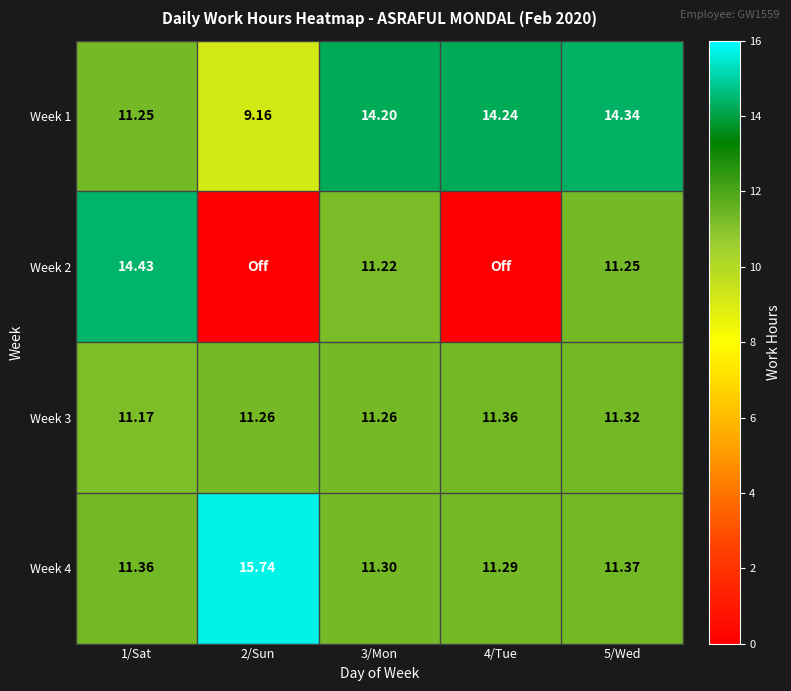

Is the value of Week 3 at 4/Tue greater than the value of Week 1 at 3/Mon?

No